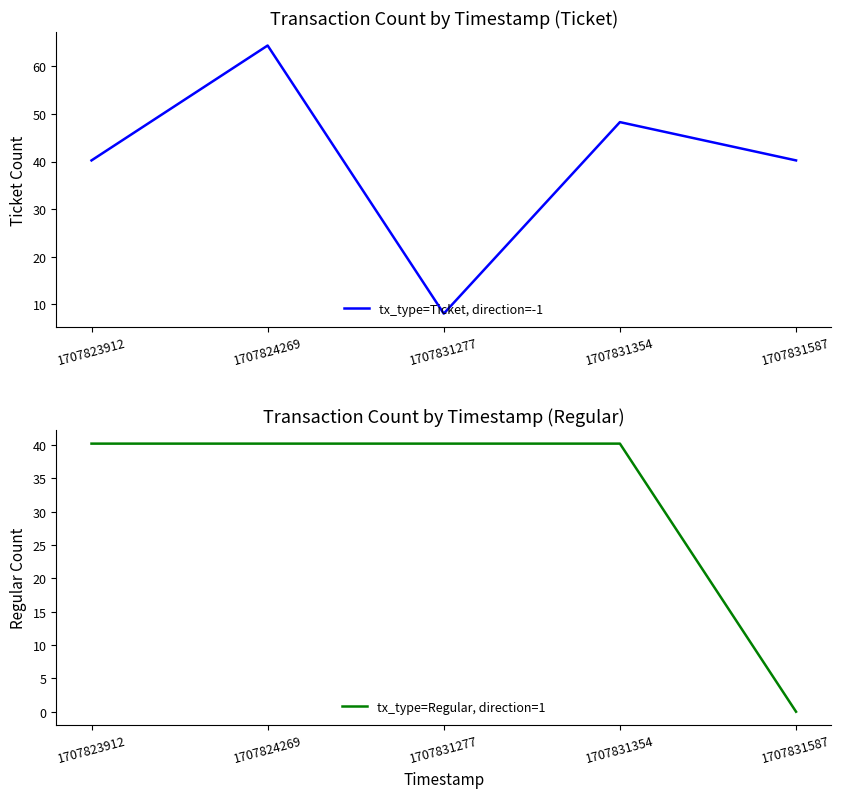

Which category has the highest value in the tx_type=Regular, direction=1 series?

1707823912